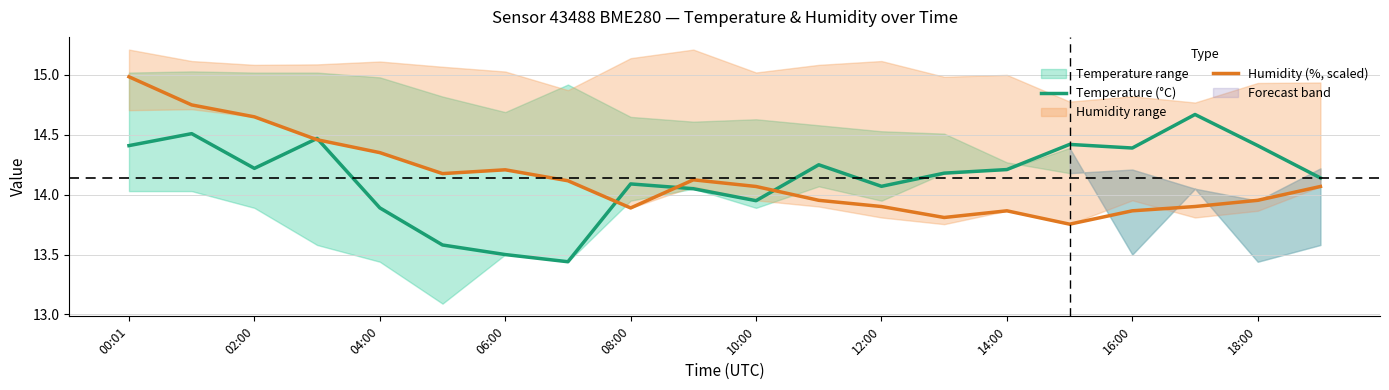

Which category has the highest value in the Humidity (%, scaled) series?

00:01